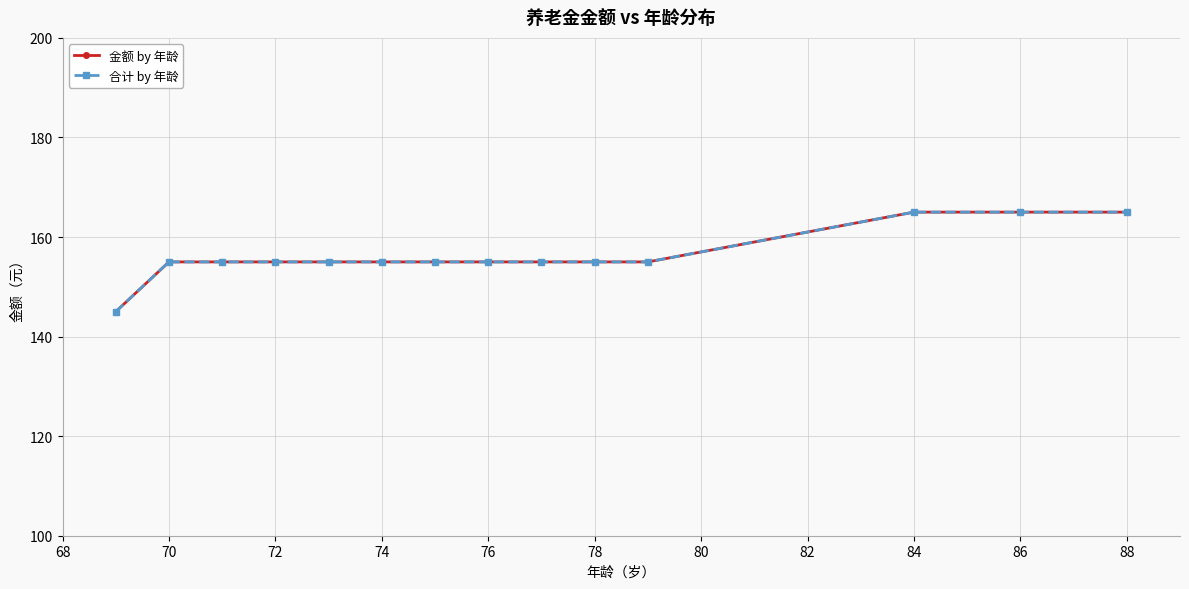

At how many categories does at least one series exceed 145?

13